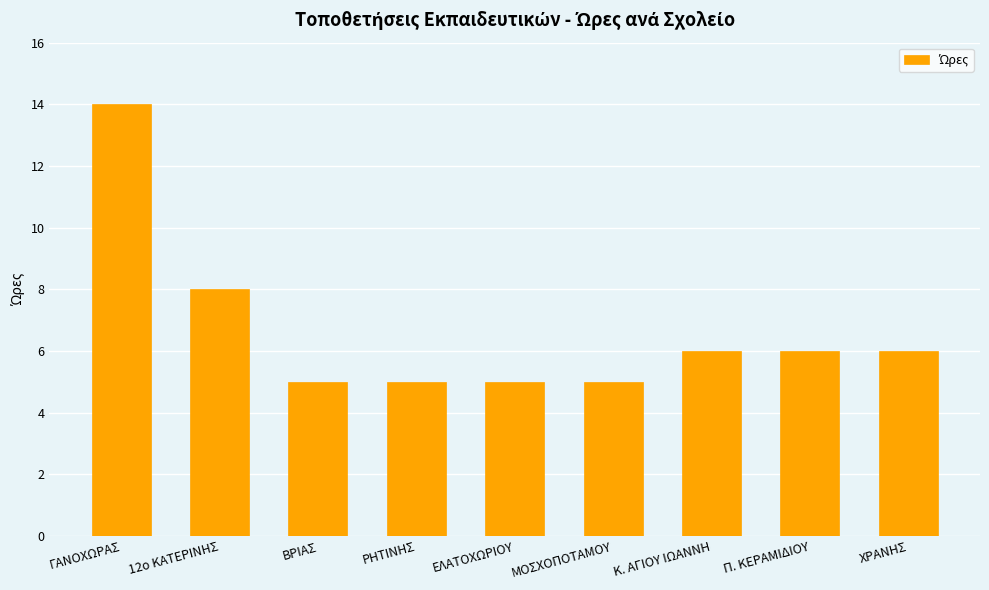

What is the approximate value at 12ο ΚΑΤΕΡΙΝΗΣ?

8